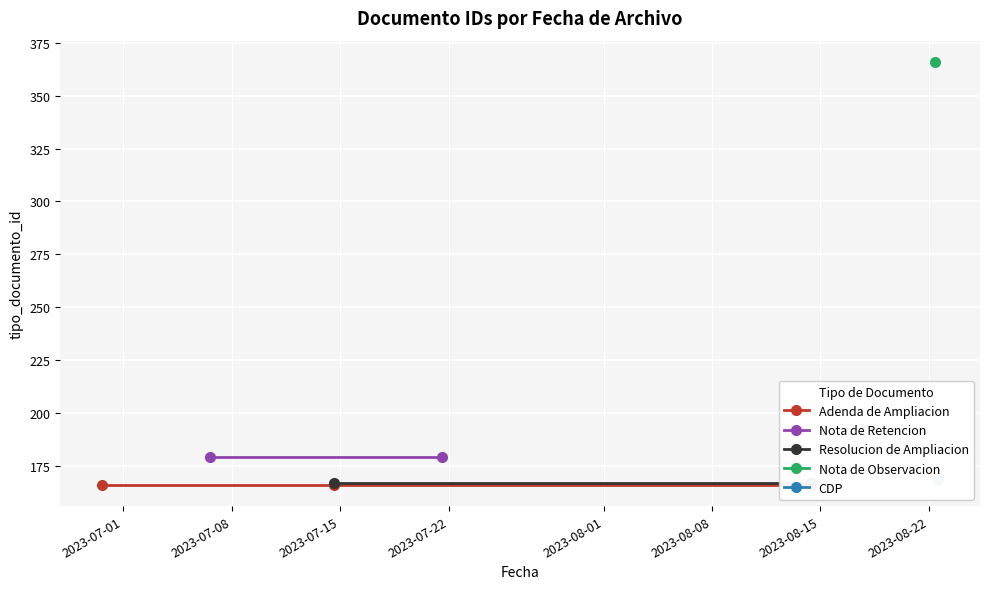

How many values are below 167?

3